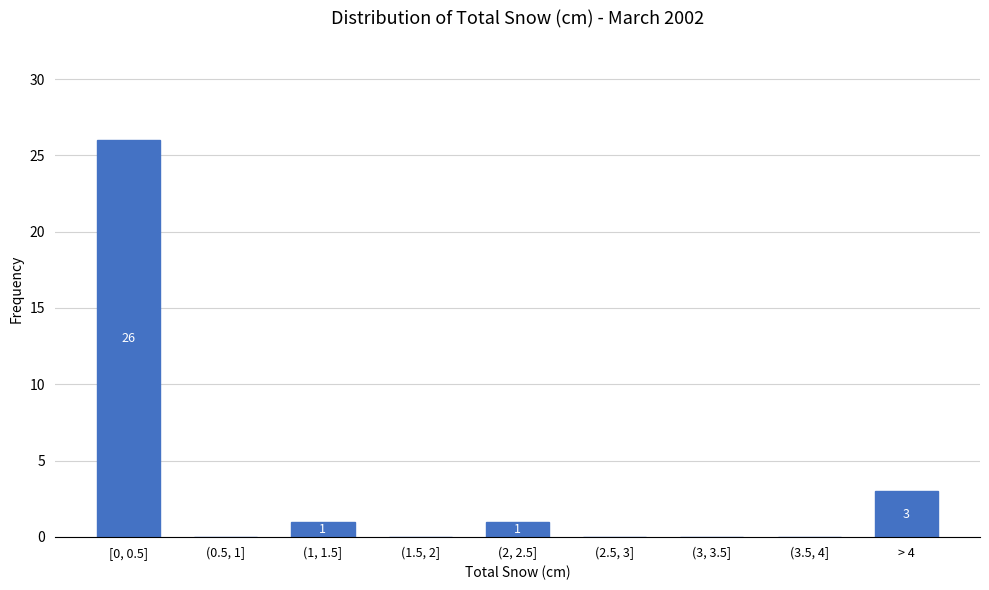

Reading right to left, list all the values displayed in this chart.

> 4=3	(3.5, 4]=0	(3, 3.5]=0	(2.5, 3]=0	(2, 2.5]=1	(1.5, 2]=0	(1, 1.5]=1	(0.5, 1]=0	[0, 0.5]=26